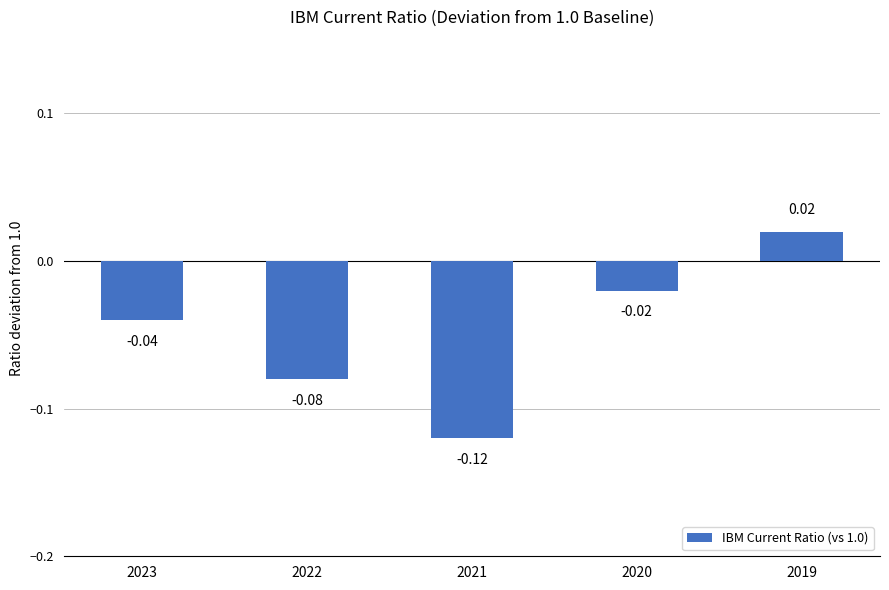

Which has a higher value, 2020 or 2023?

2020